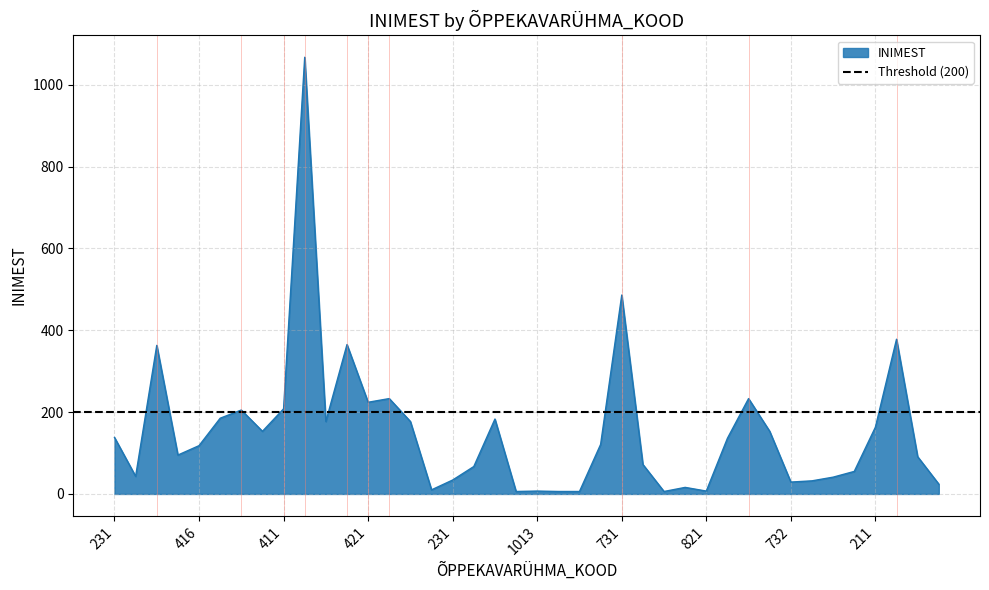

What is the difference between the maximum and second lowest values?

1061